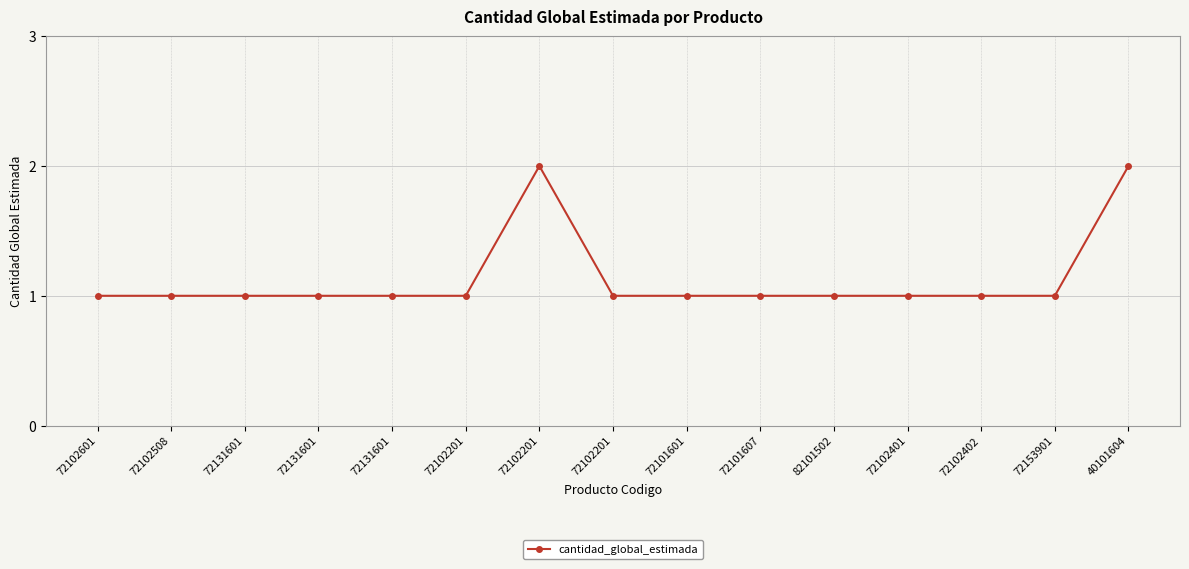

Is this an area chart (filled region under the line)?

No